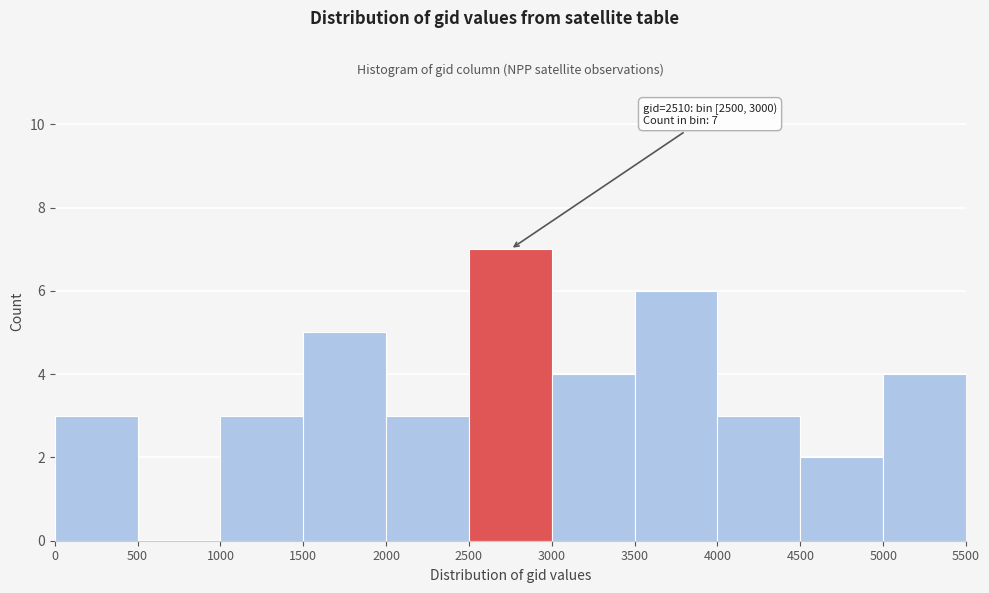

Over which range of the x-axis is the bar tallest?

2500 to 3000